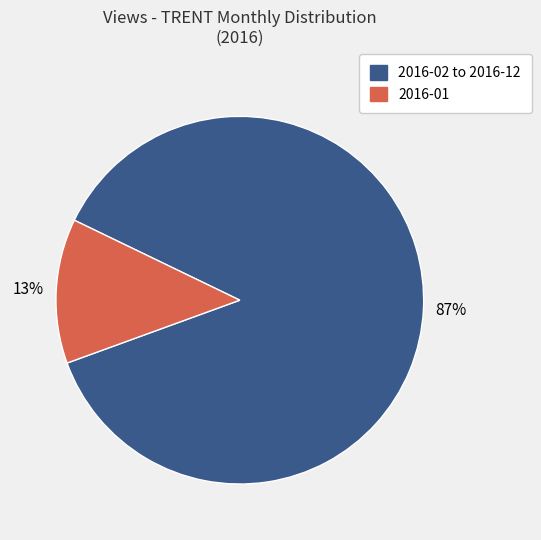

To the nearest percent, what percentage of the pie is 2016-01?

13%